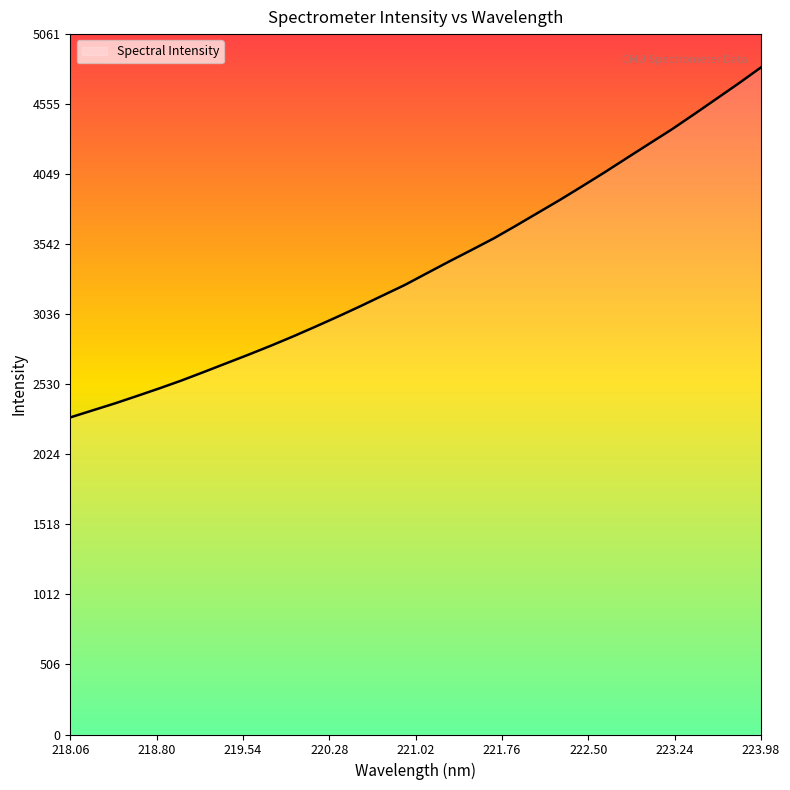

What is the greatest value displayed?

4819.7